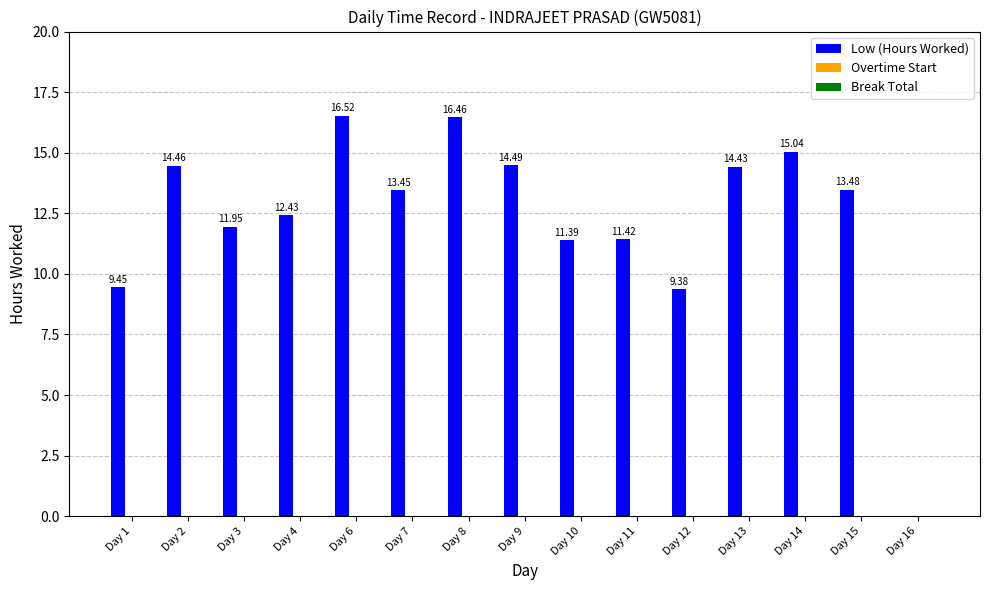

Are the bars horizontal?

No